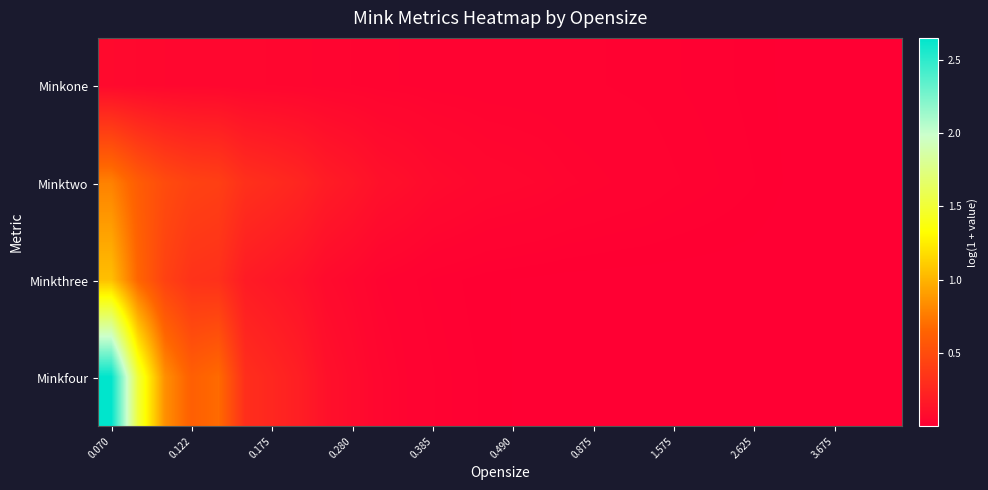

Which category has the highest value across all series?

0.070